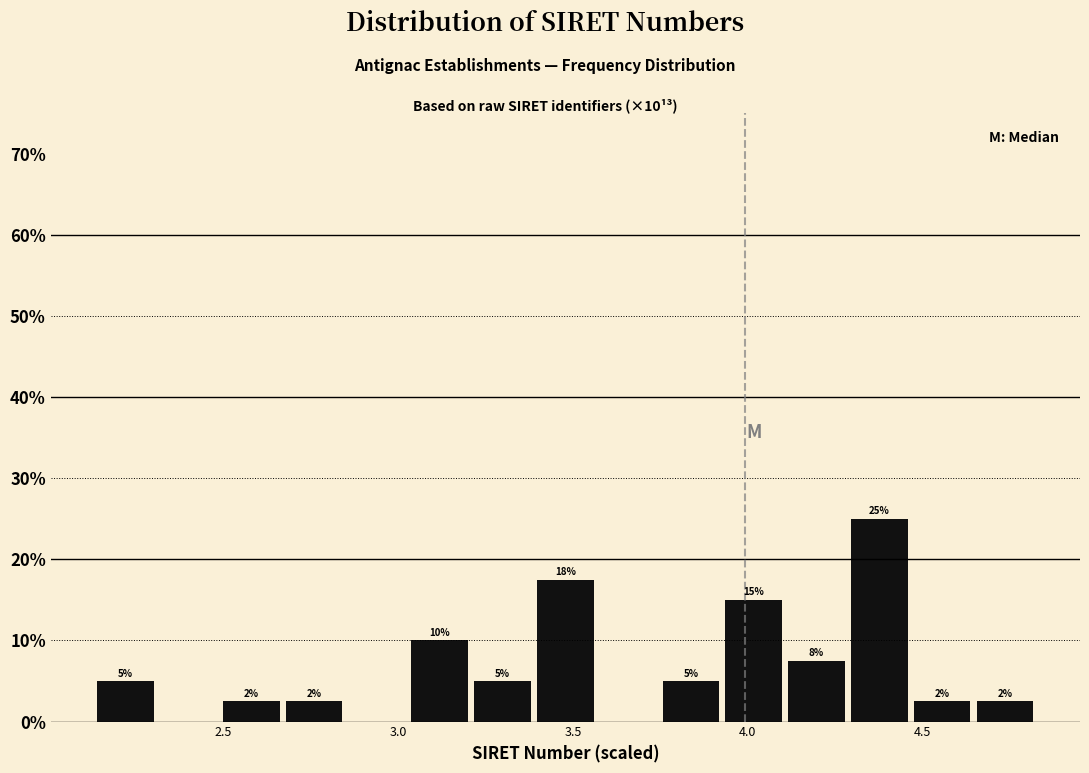

Read against the x-axis, roughly where is the centre of the tallest bar?

4.40